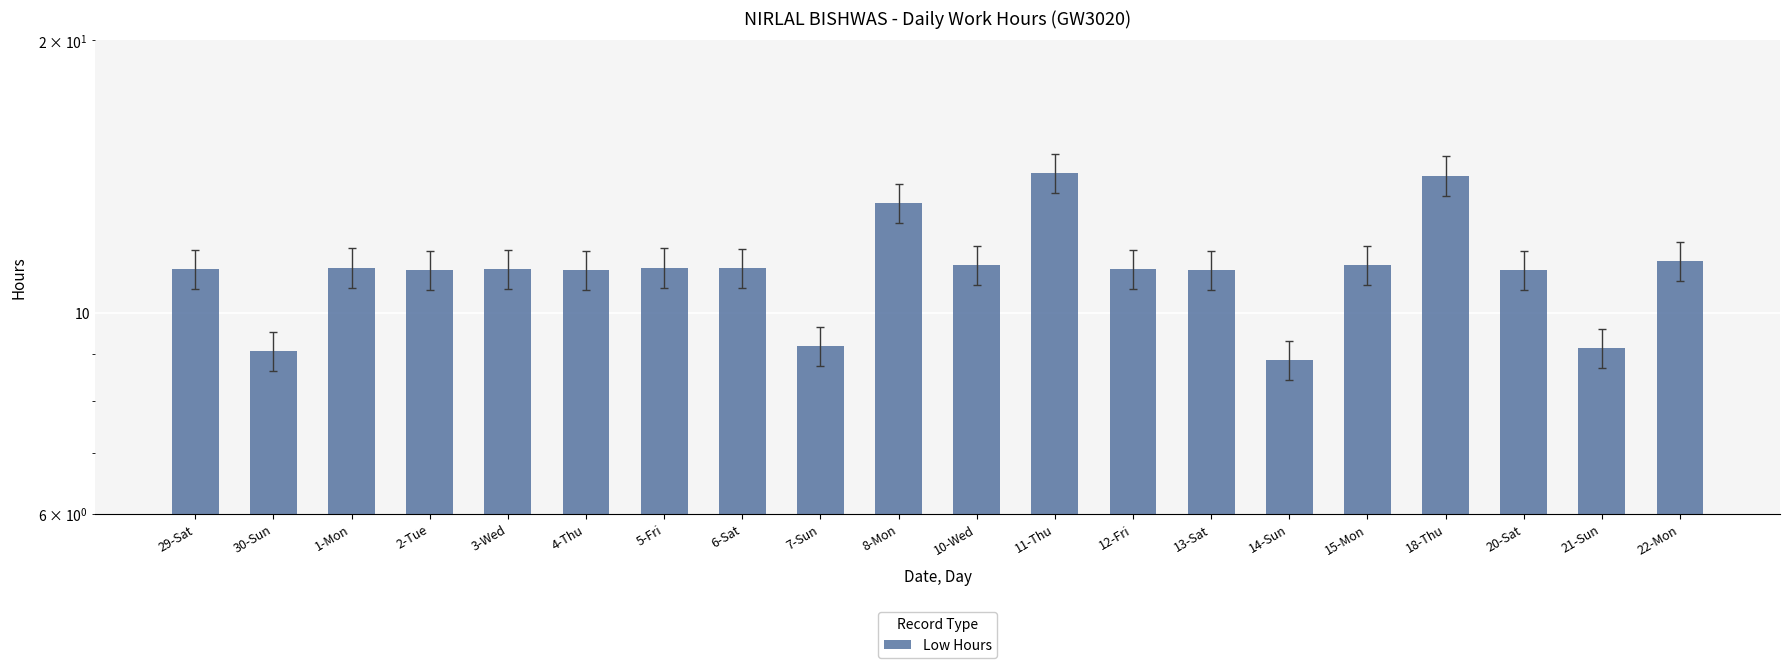

Is it true that the value at 30-Sun is 9.1?

True